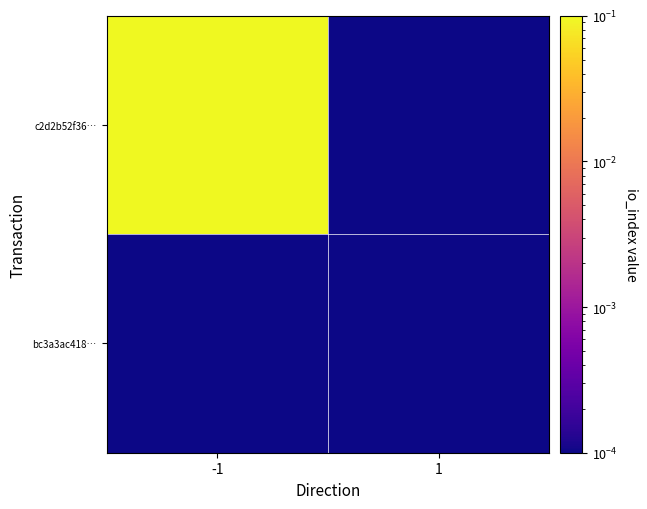

At 1, list the series in order from smallest to largest.

c2d2b52f36…, bc3a3ac418…